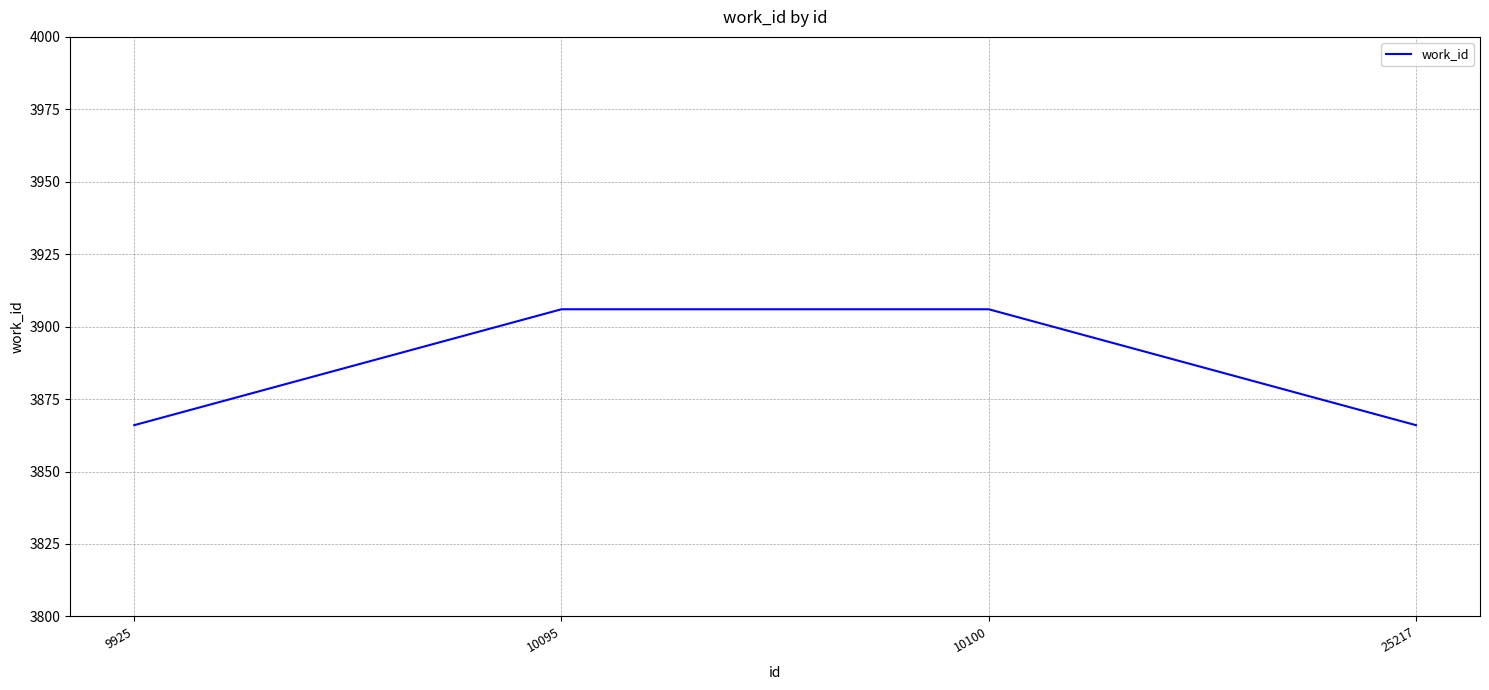

How many lines are shown in the chart?

1